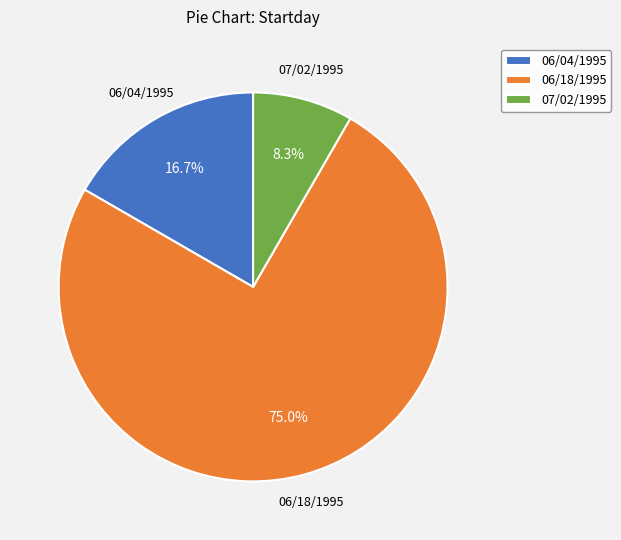

True or false: 06/18/1995 accounts for 75% of the total.

True